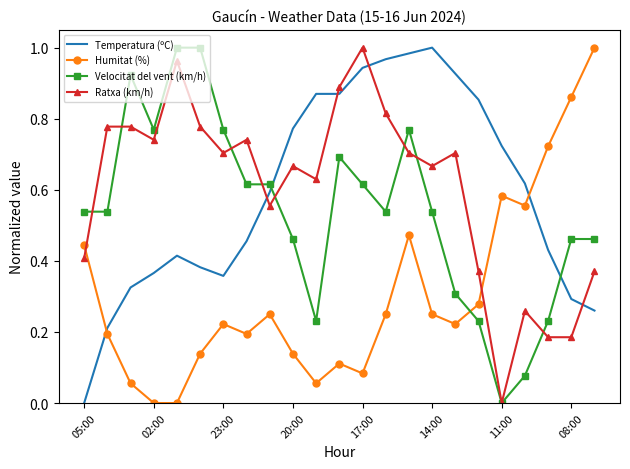

How many intersections are there between Humitat (%) and Ratxa (km/h)?

2